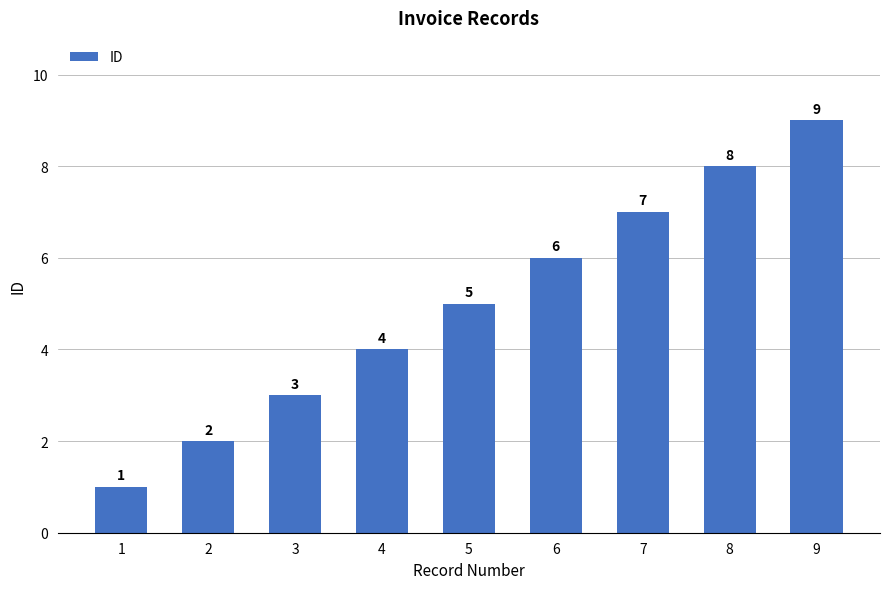

What is the sum of the values at 1 and 7?

8